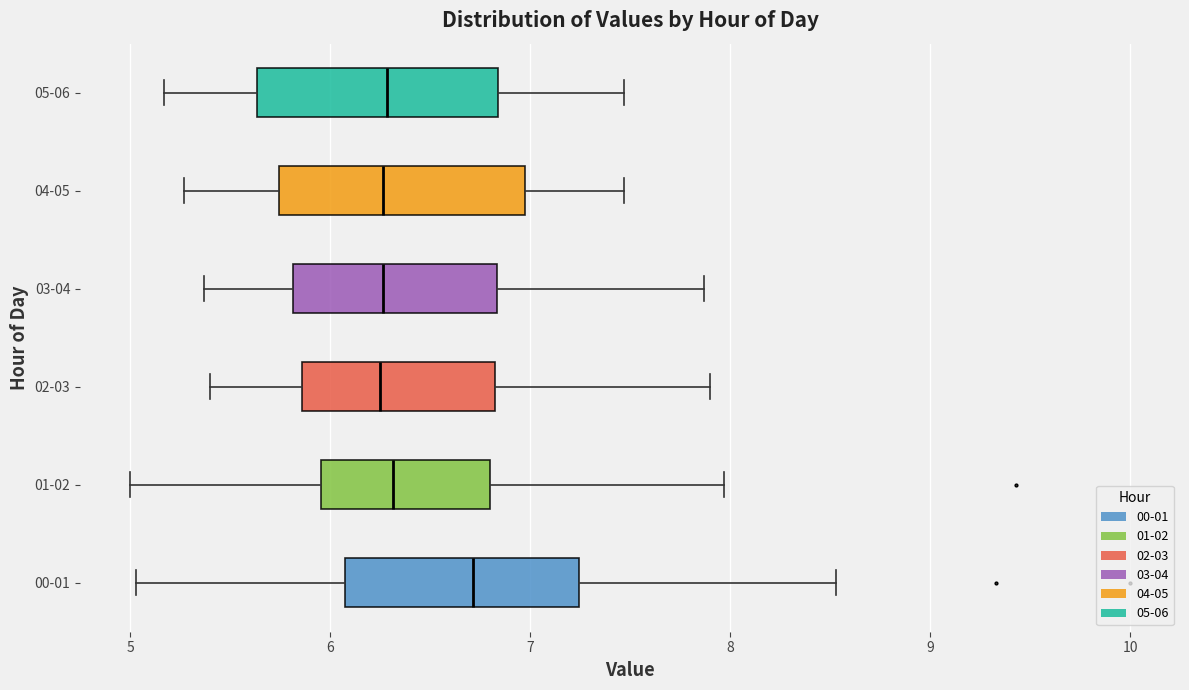

Where is the left edge of the box for 00-01 on the x-axis? The values are not printed on the chart, so give them approximately, as read against the axis.

6.1